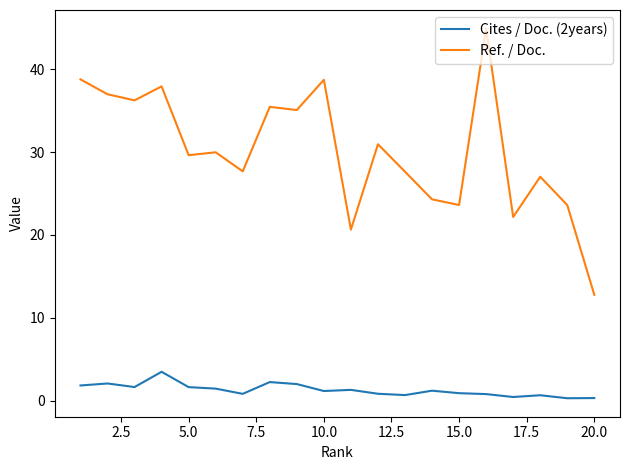

True or false: Cites / Doc. (2years) and Ref. / Doc. cross at least once.

False